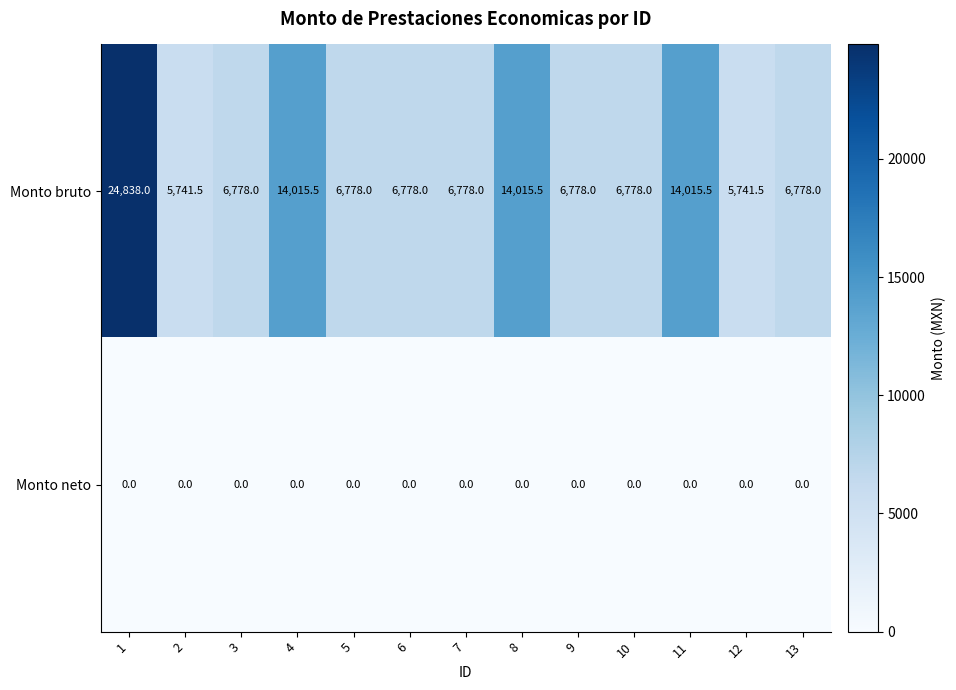

Rank the series at 6 from highest to lowest value.

Monto bruto, Monto neto